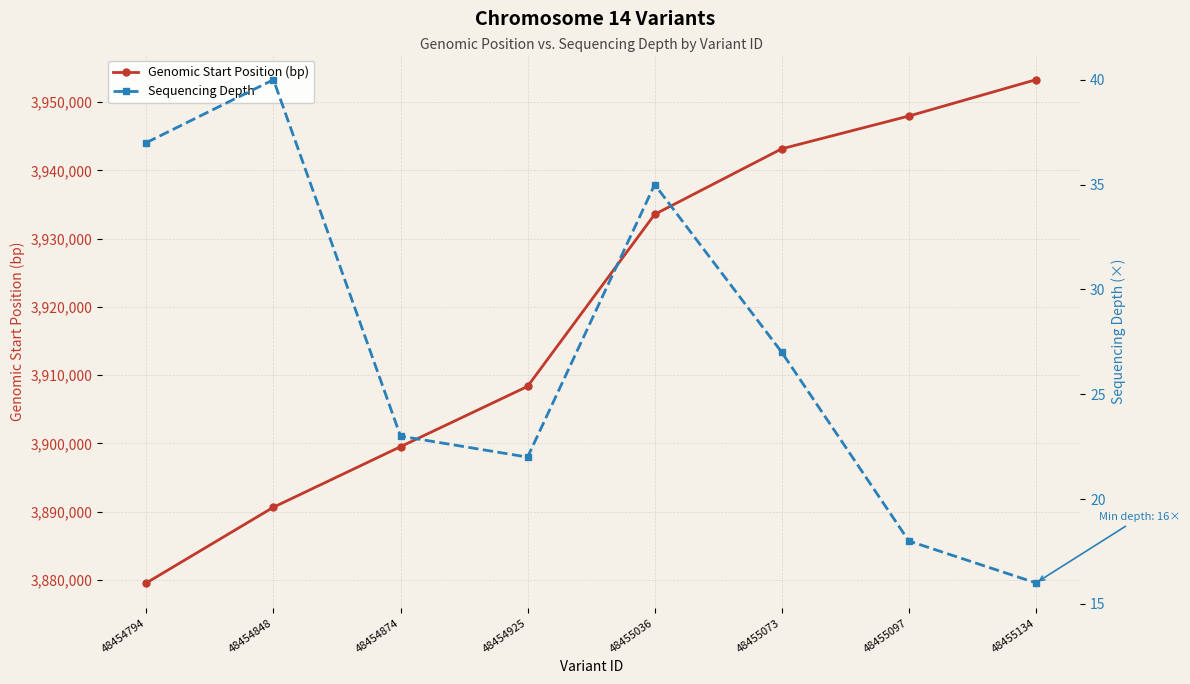

What is the sum of the Genomic Start Position (bp) values at 48454925 and 48454794?

7787922